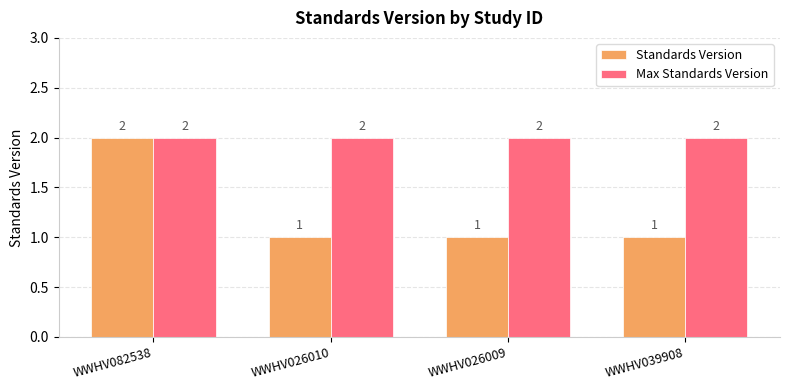

The value of Standards Version at WWHV026010 is 1. True or false?

True